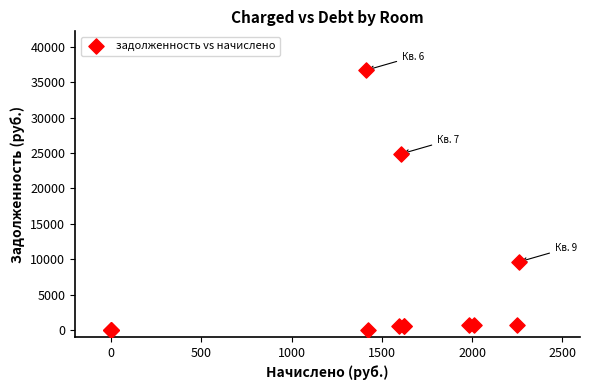

What Y value in the scatter plot is closest to 18359?

24885.5